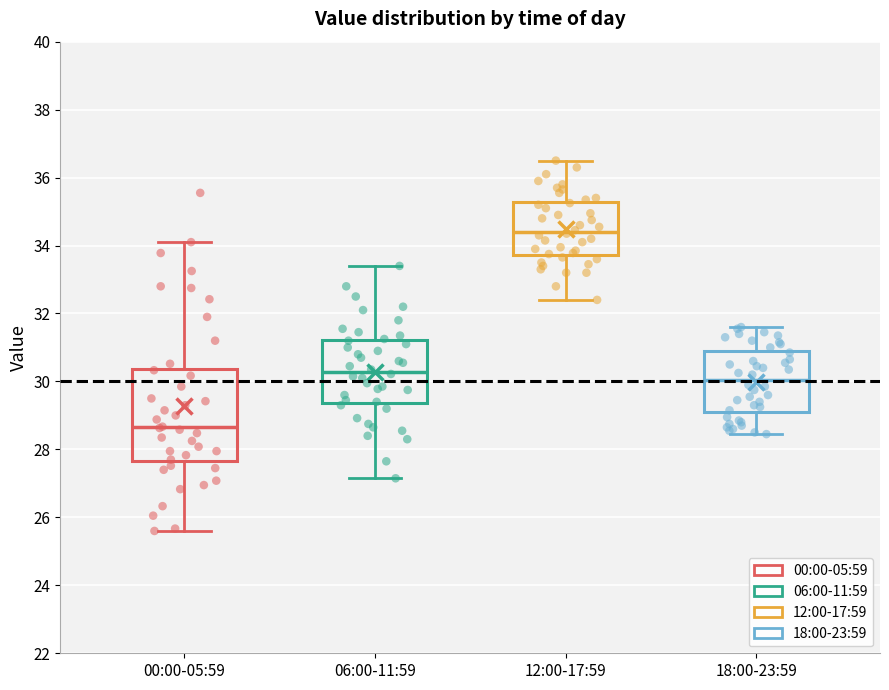

Comparing the boxes themselves (not the whiskers), which one is the tallest?

00:00-05:59